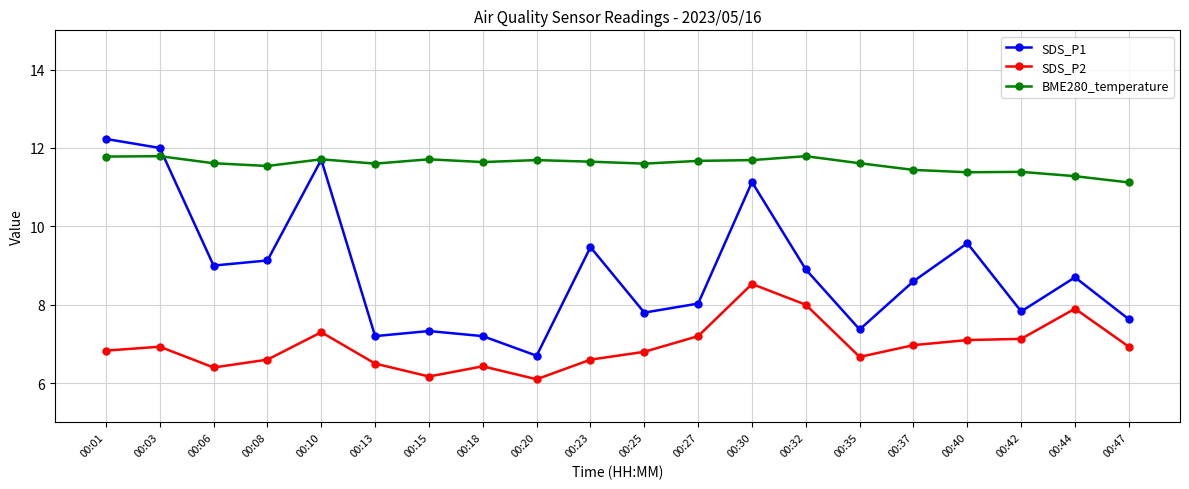

Is it true that SDS_P1 equals 14.0 at 00:32?

False